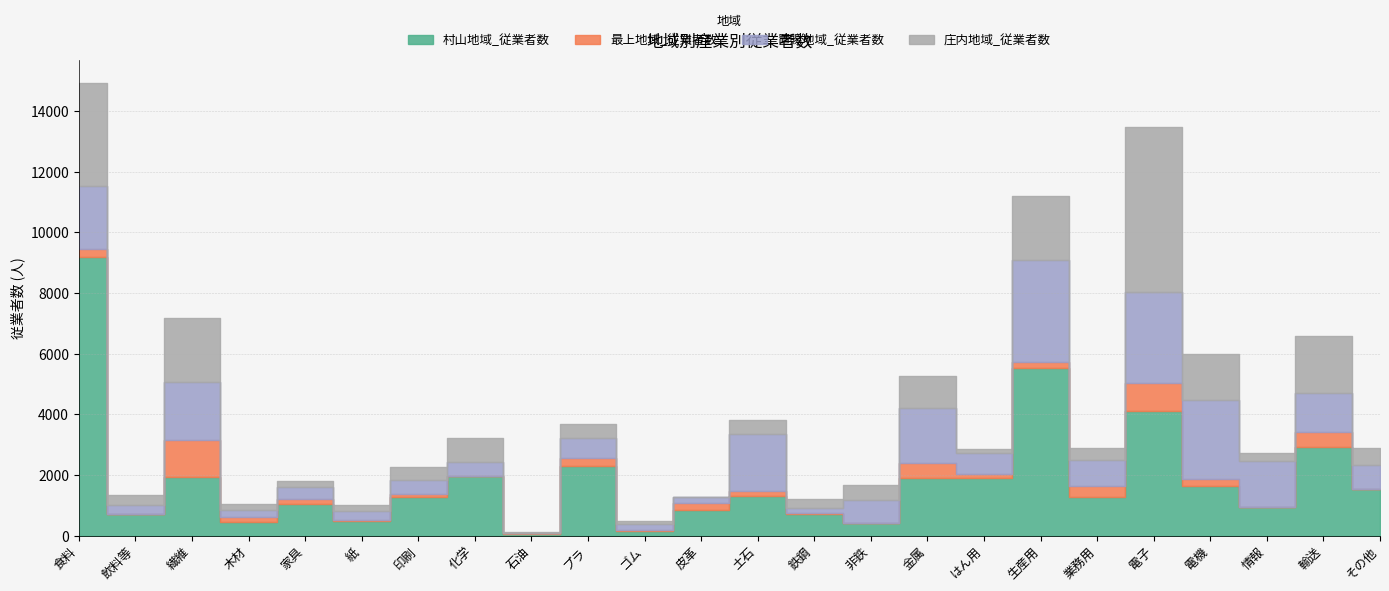

The value of 最上地域_従業者数 at 電機 is 311. True or false?

False